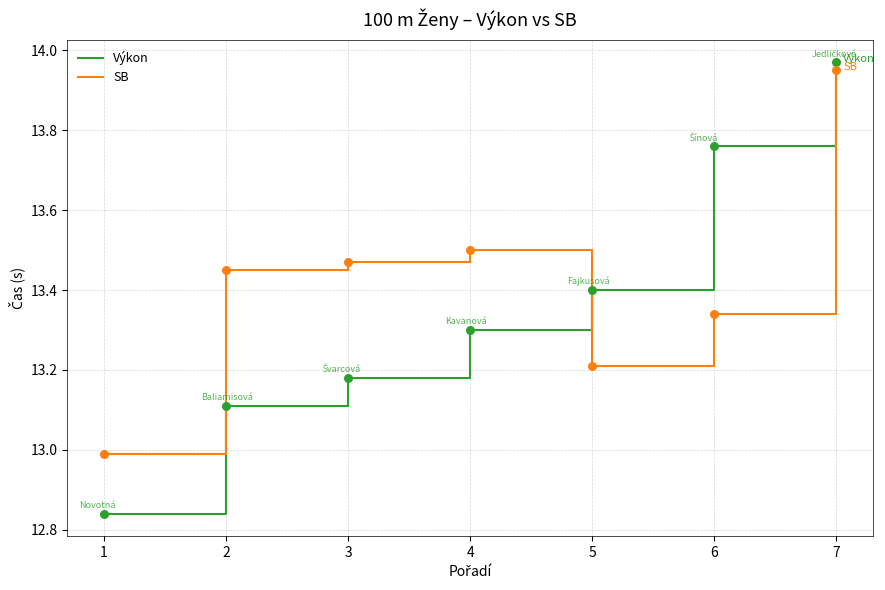

At which category is the sum across all series the highest?

7